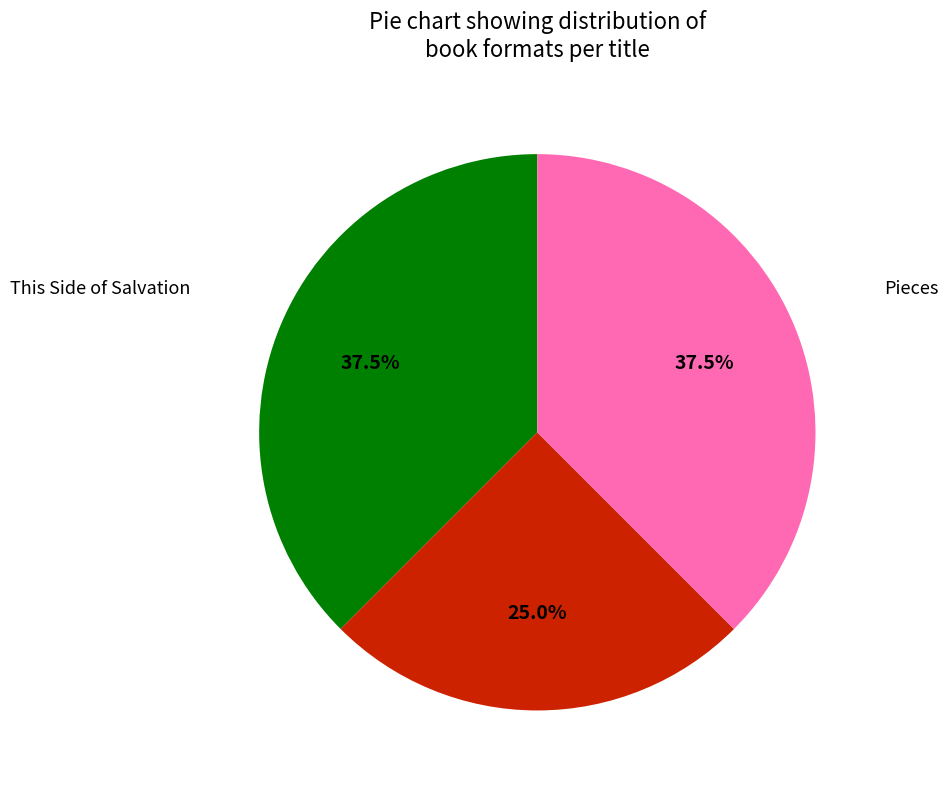

How many segments does this pie chart have?

3